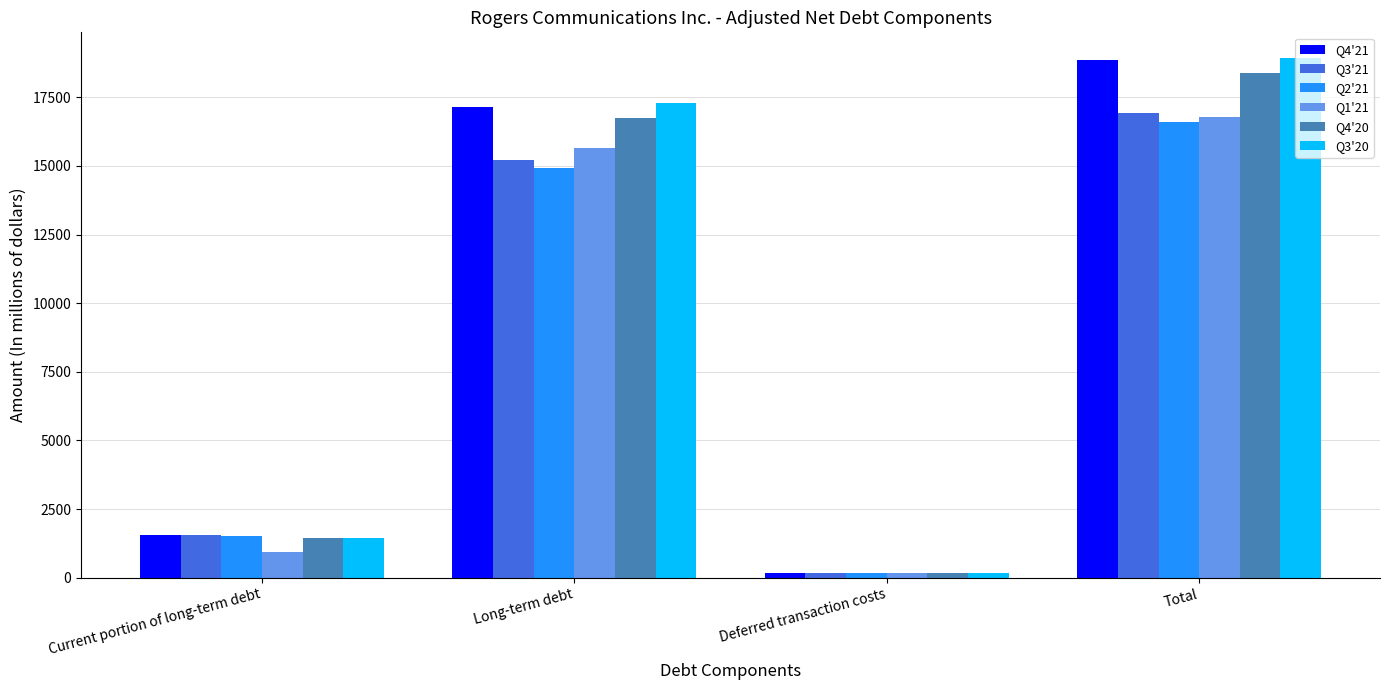

Is it true that Q1'21 equals 8204 at Total?

False